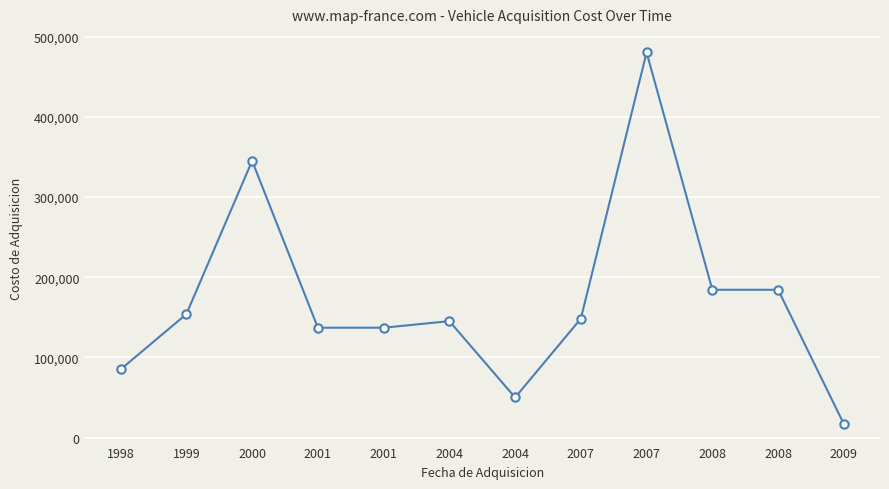

What is the sum of the values at 2001 and 2008?

321416.5